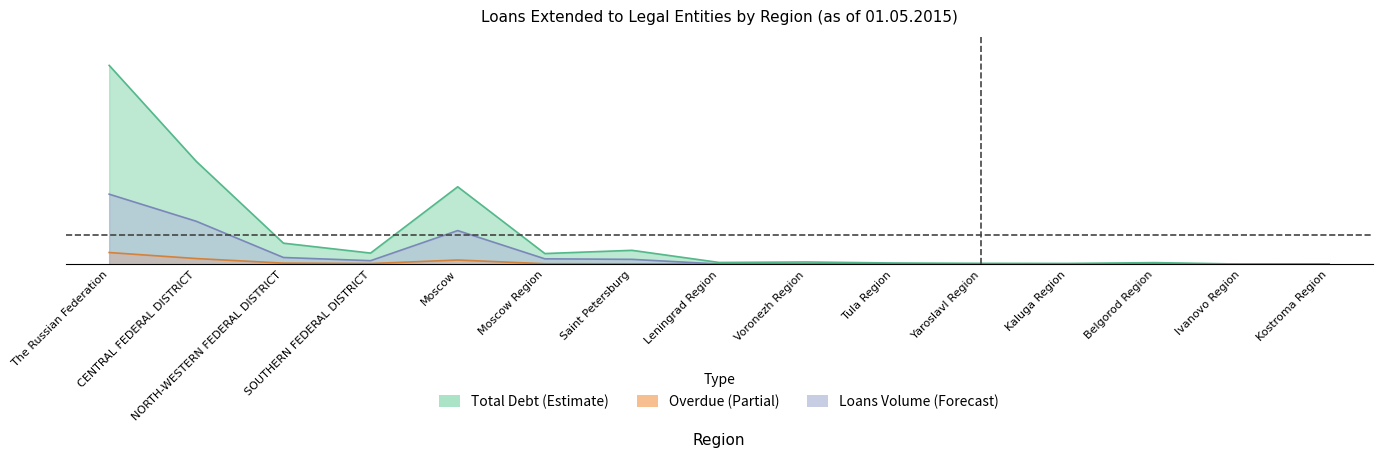

Which series changed the most between Moscow Region and Kaluga Region?

Total Debt (Estimate)